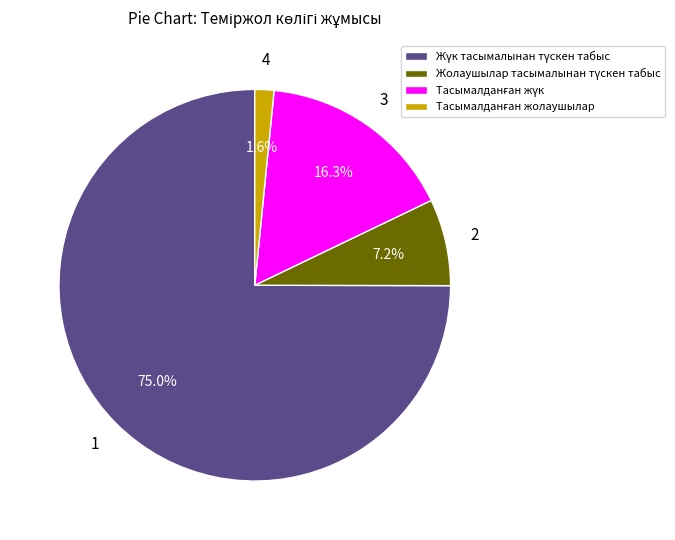

How many segments does this pie chart have?

4